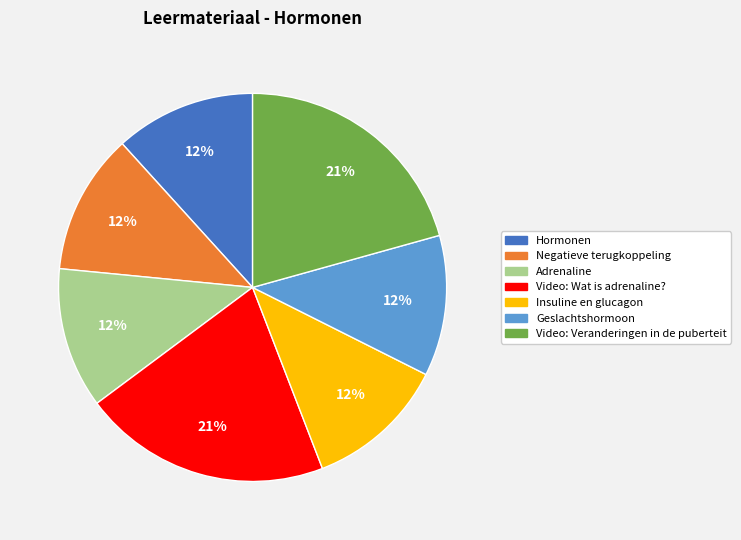

To the nearest percent, what portion does Video: Wat is adrenaline? represent?

21%